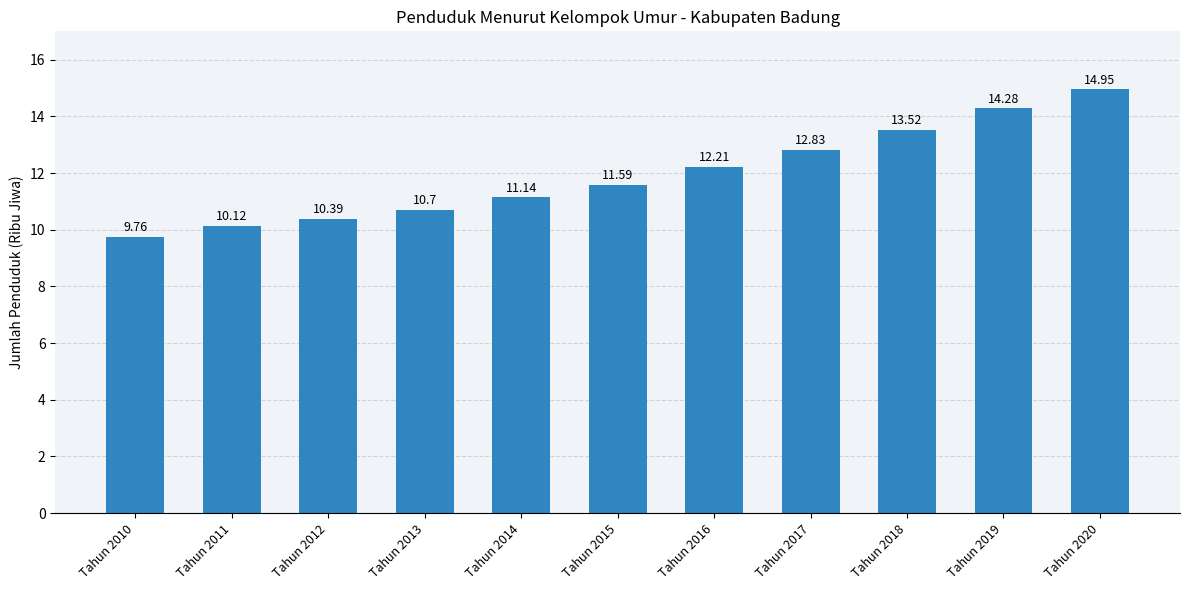

Which has a higher value, Tahun 2010 or Tahun 2018?

Tahun 2018